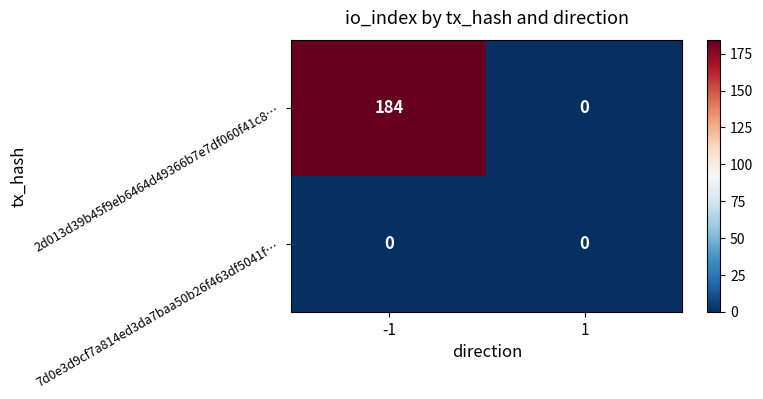

What is the difference between the 2d013d39b45f9eb6464d49366b7e7df060f41c8… values at -1 and 1?

184